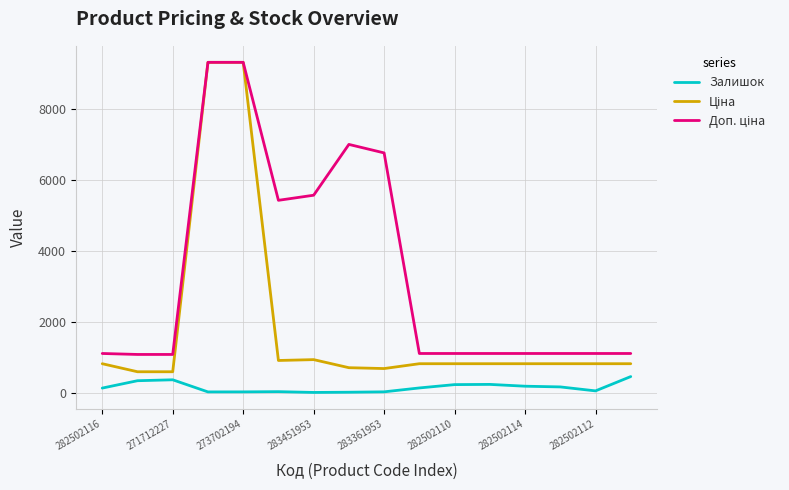

What is the spread (max minus min) of values at 282502110?

878.8